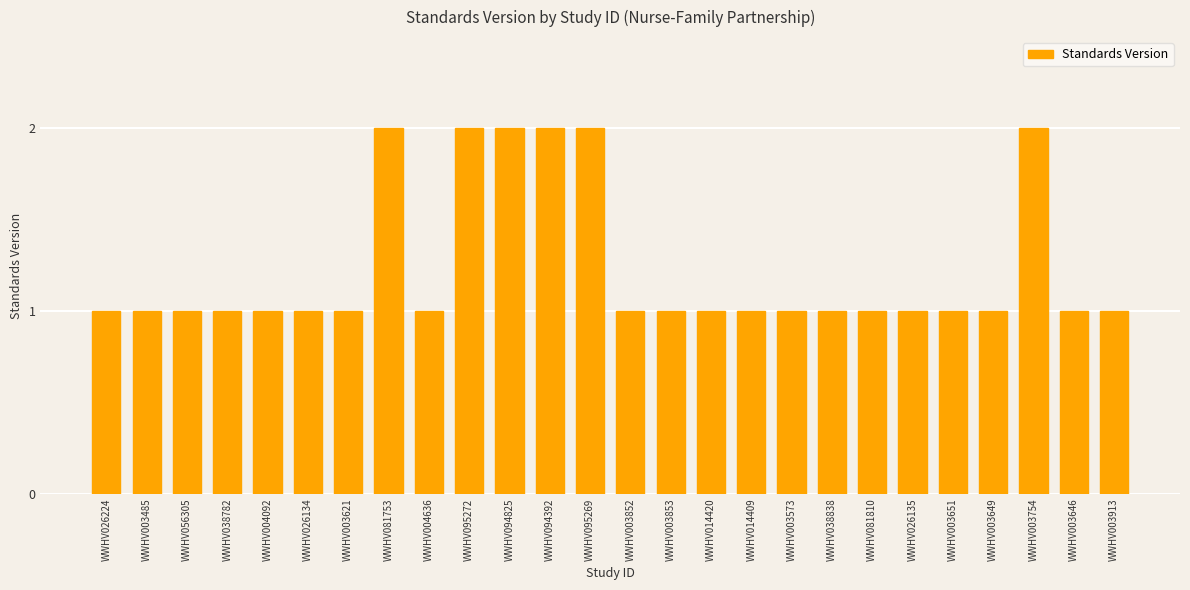

True or false: the data shows 0 at WWHV003852.

False